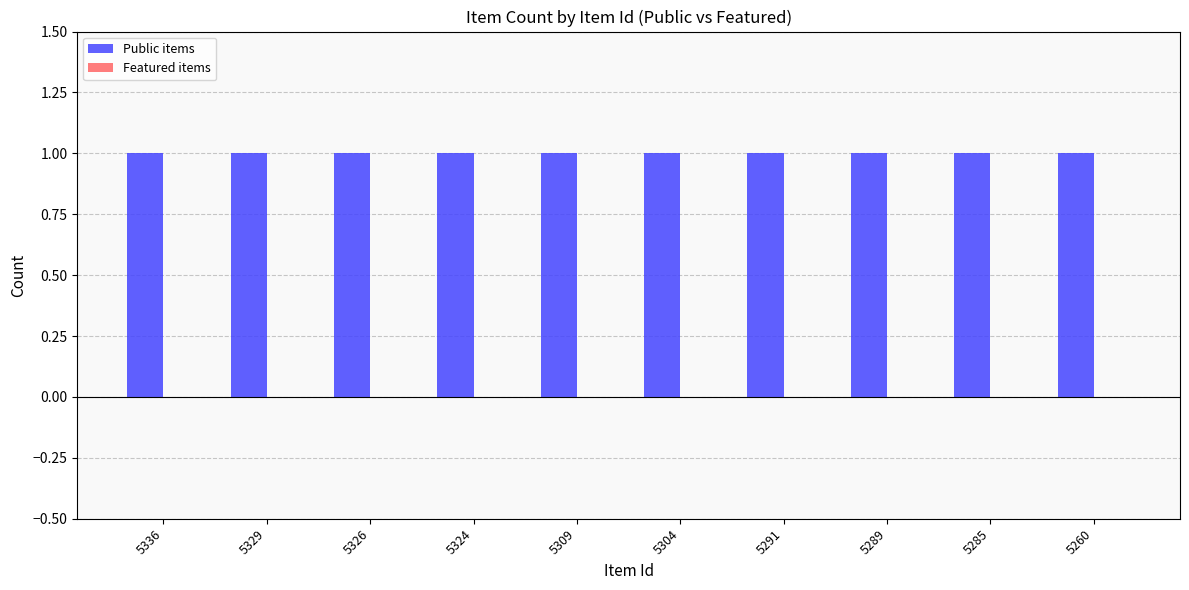

How many distinct data groups are displayed?

2